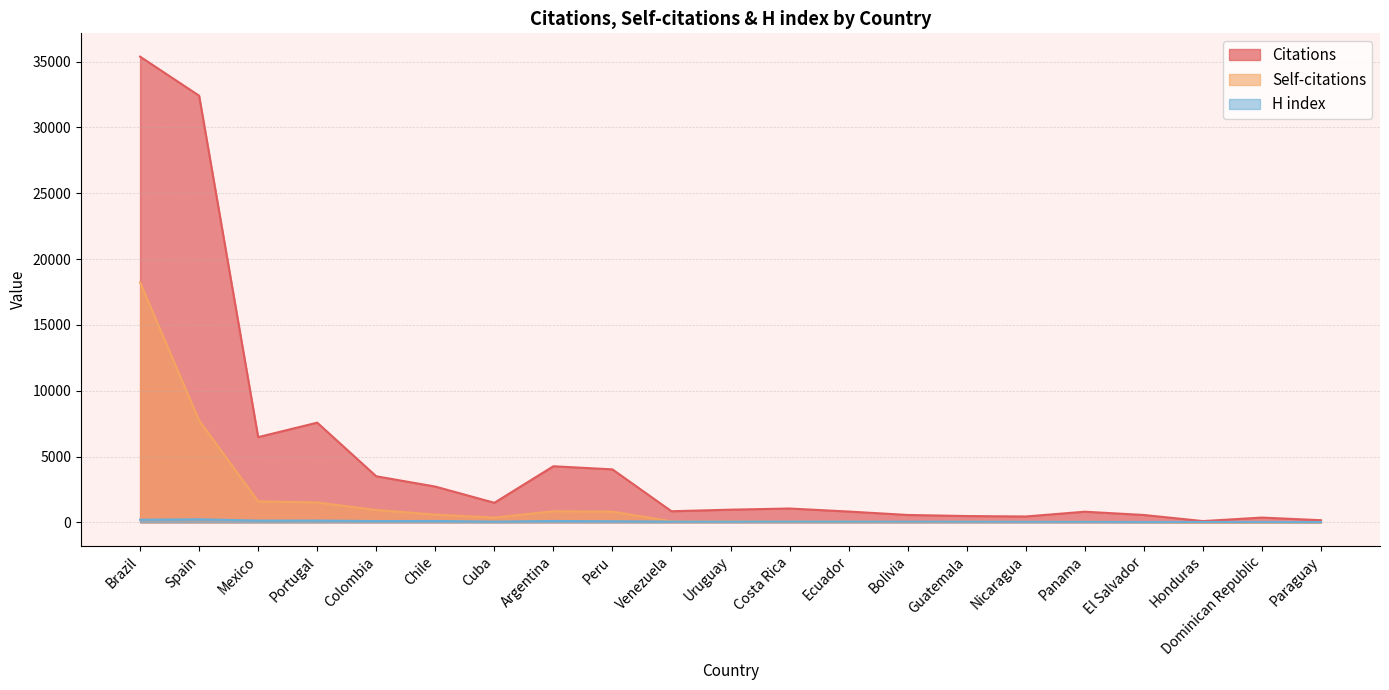

Does the chart display data point markers on the line(s)?

No